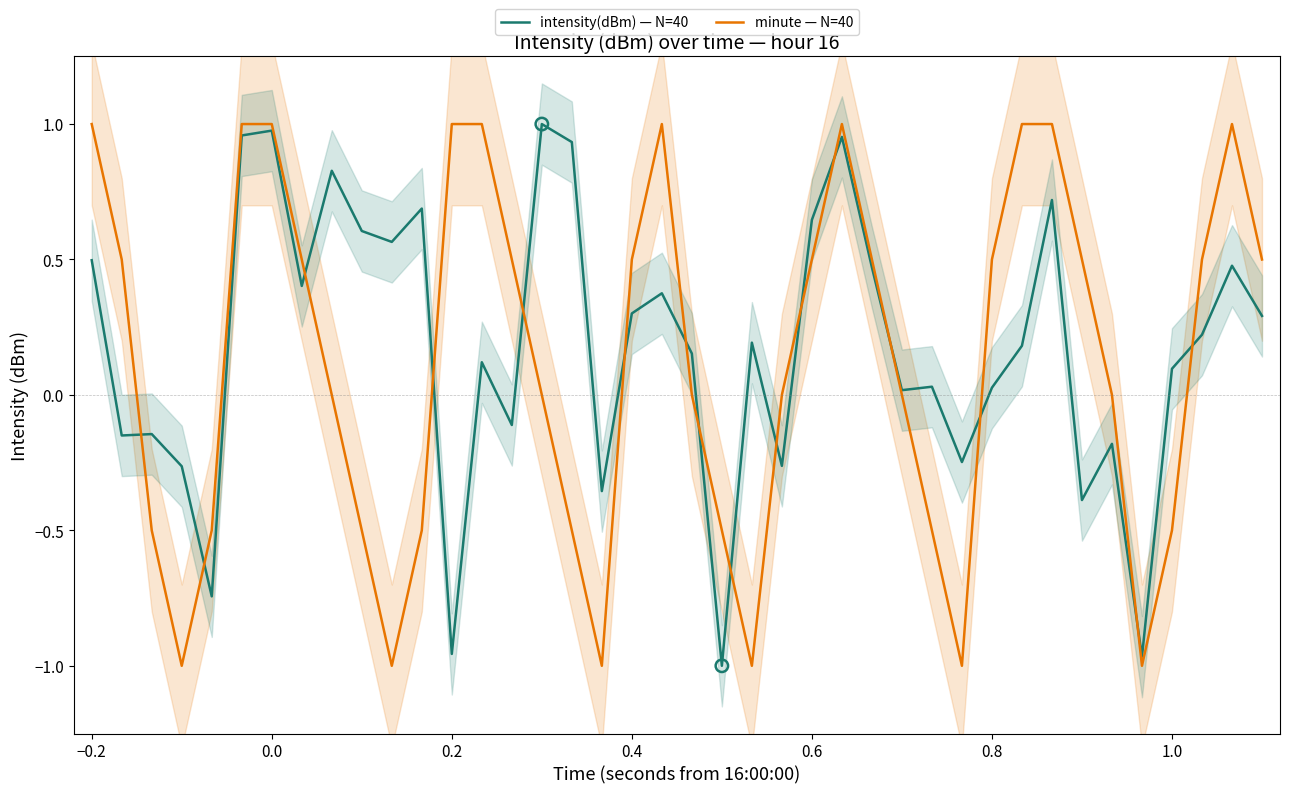

Which series reaches the minimum Y coordinate?

intensity(dBm) — N=40